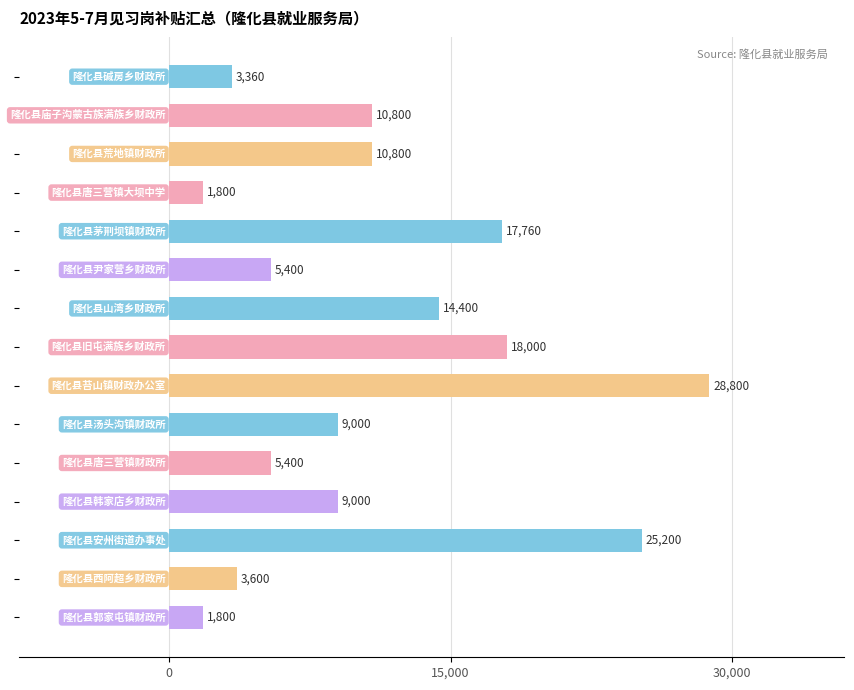

What is the difference between the second highest and minimum values?

23400